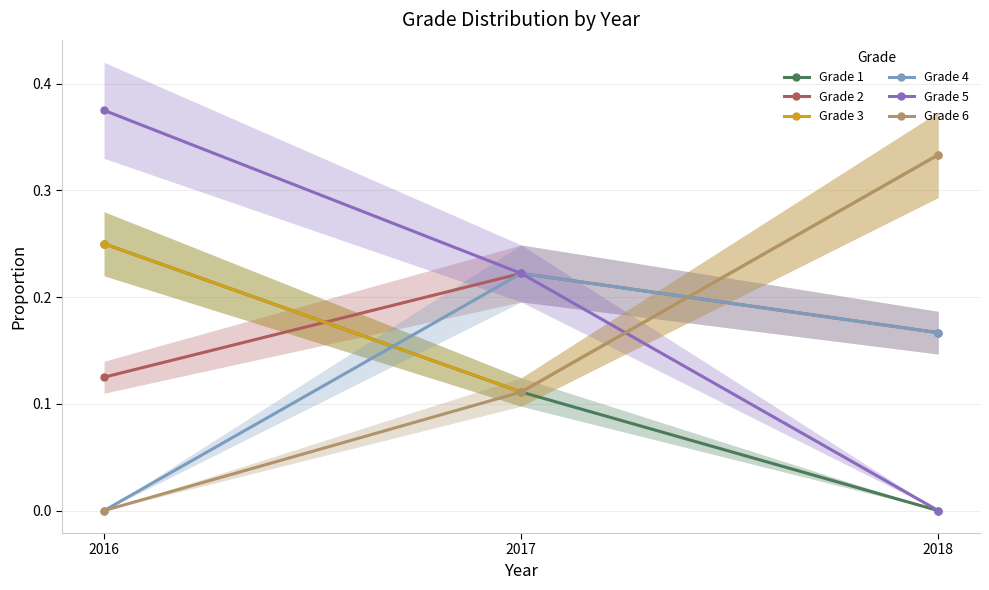

Rank the categories by Grade 6 value from lowest to highest.

2016, 2017, 2018